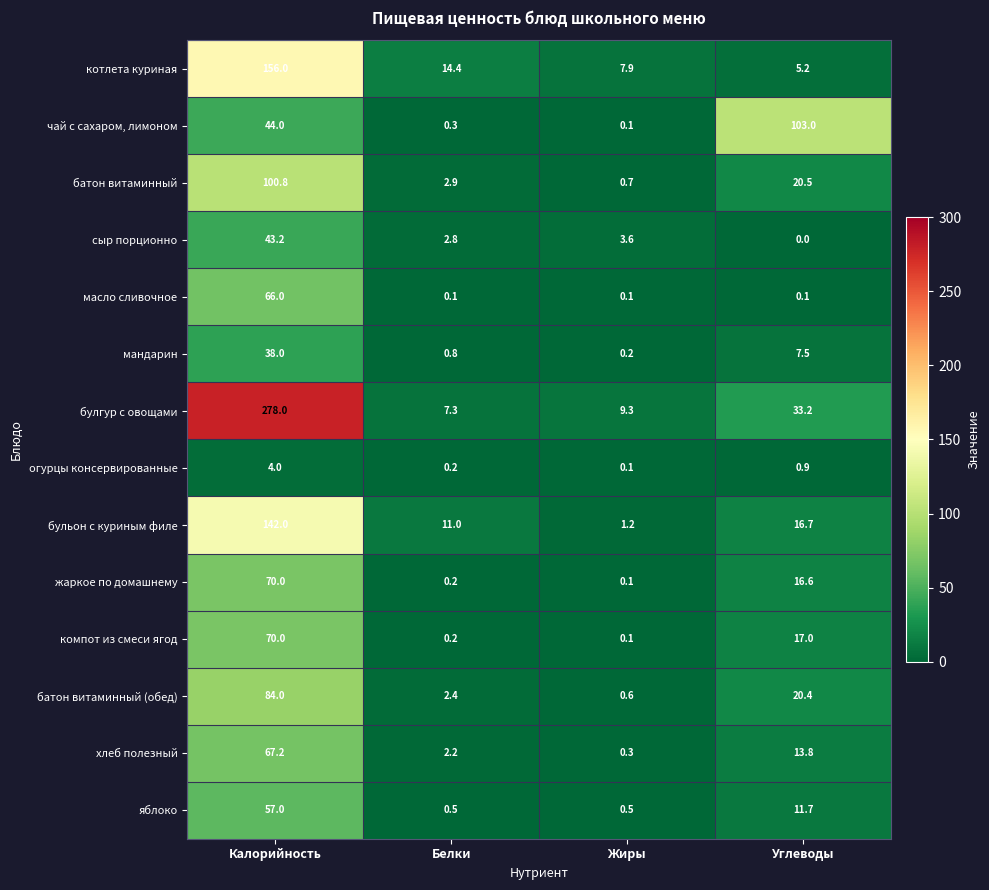

List the labels in order of мандарин value, smallest first.

Жиры, Белки, Углеводы, Калорийность